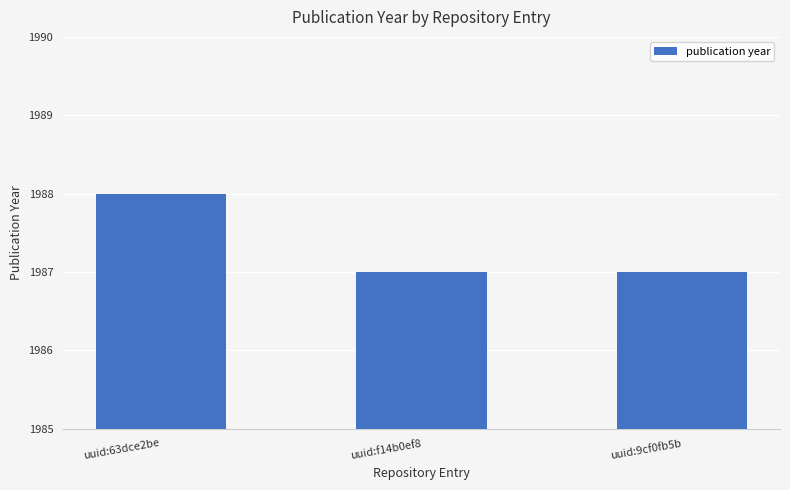

What is the ratio of the value at uuid:9cf0fb5b to the value at uuid:f14b0ef8?

1.0